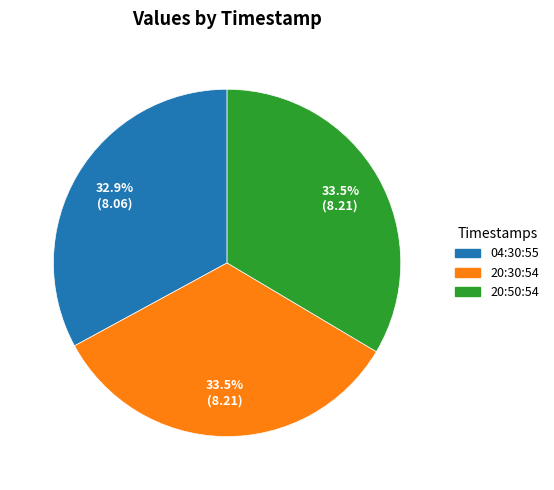

To the nearest percent, what is the difference between the largest and smallest slice percentages?

1%